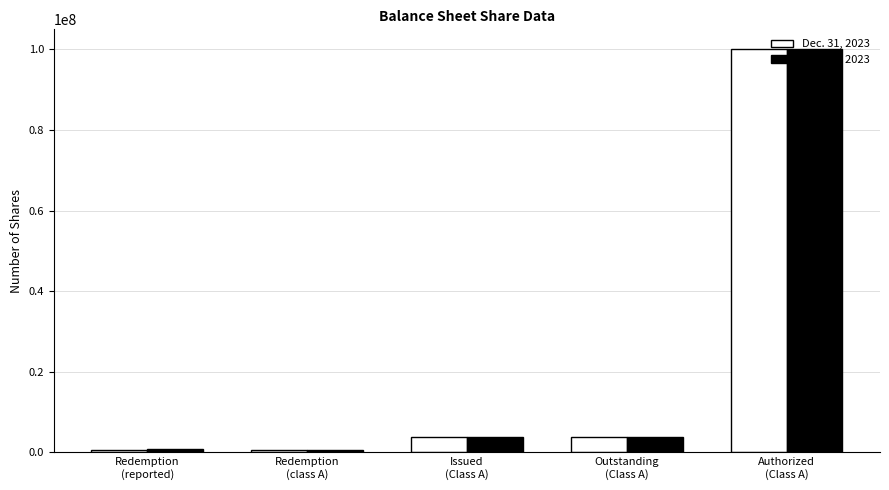

What is the highest value of the Mar. 31, 2023 series?

100000000